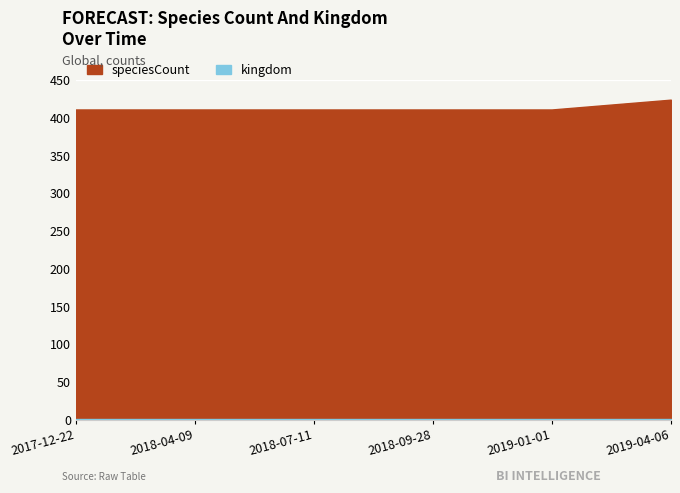

What is the sum of the speciesCount values at 2018-07-11 and 2019-01-01?

822